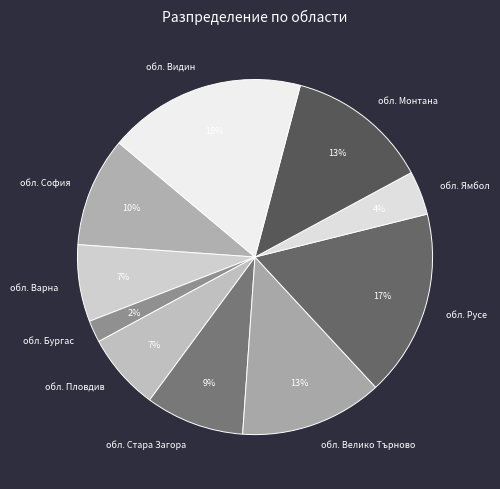

True or false: обл. Ямбол accounts for 9% of the total.

False